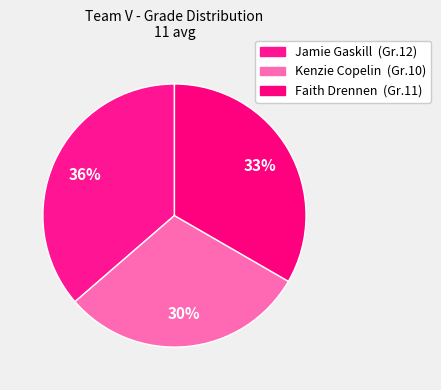

Approximately how many times larger is the value at Faith Drennen compared to Kenzie Copelin?

1.1